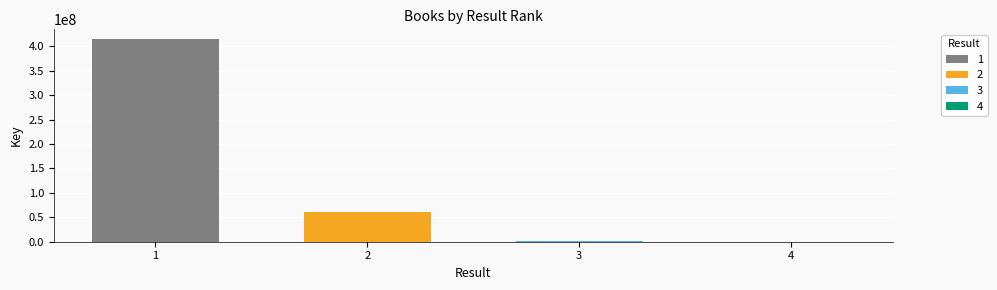

Reading right to left, extract all data points from this chart.

337136	1293950	60588163	414261793